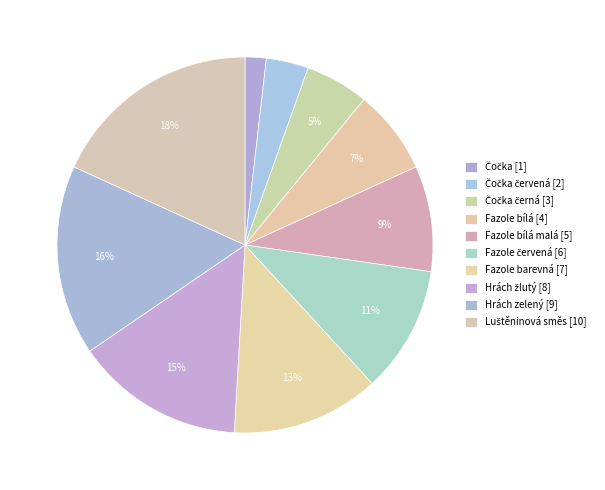

How many slices are in this pie chart?

10